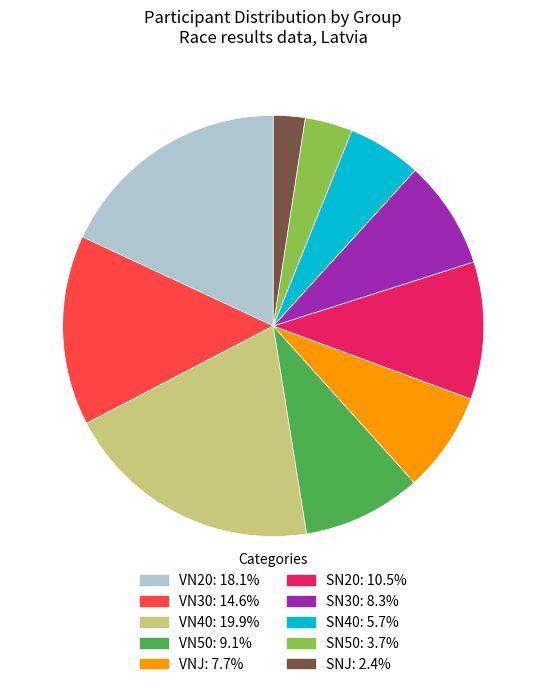

What is the ratio of the value at SN40 to the value at VN50?

0.6